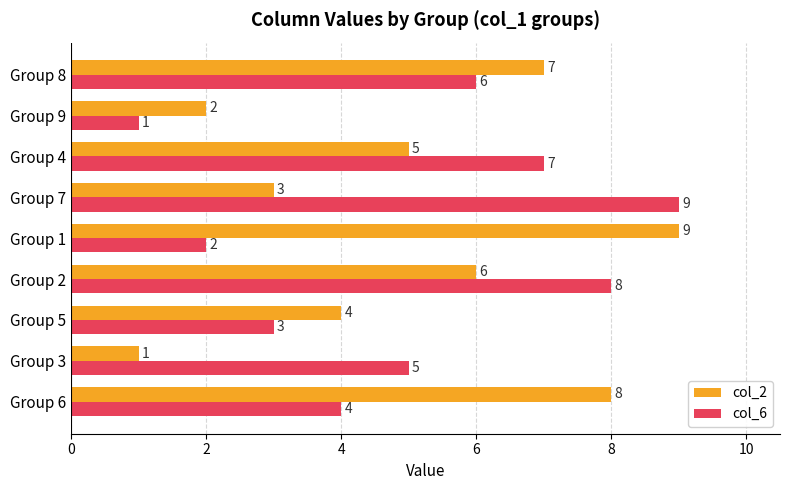

What are all the series names shown in the legend?

col_2, col_6